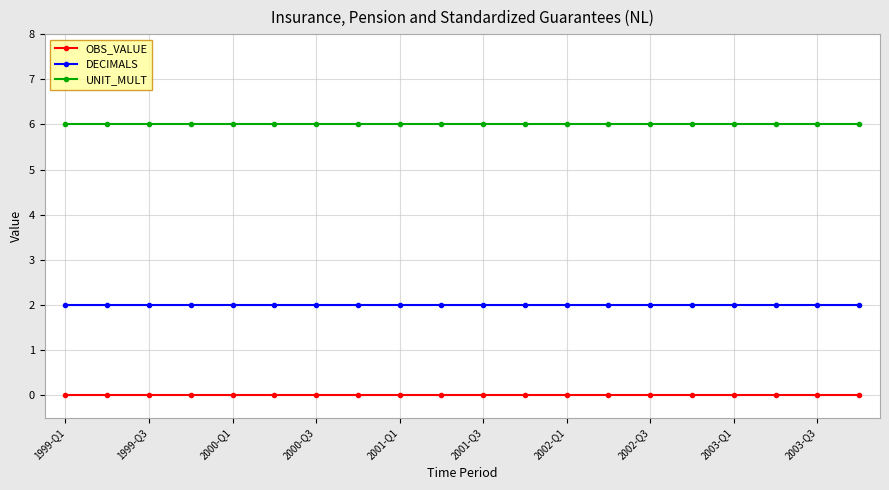

Reading left to right, transcribe all the data shown in this chart.

OBS_VALUE: 0	0	0	0	0	0	0	0	0	0	0	0	0	0	0	0	0	0	0	0
DECIMALS: 2	2	2	2	2	2	2	2	2	2	2	2	2	2	2	2	2	2	2	2
UNIT_MULT: 6	6	6	6	6	6	6	6	6	6	6	6	6	6	6	6	6	6	6	6